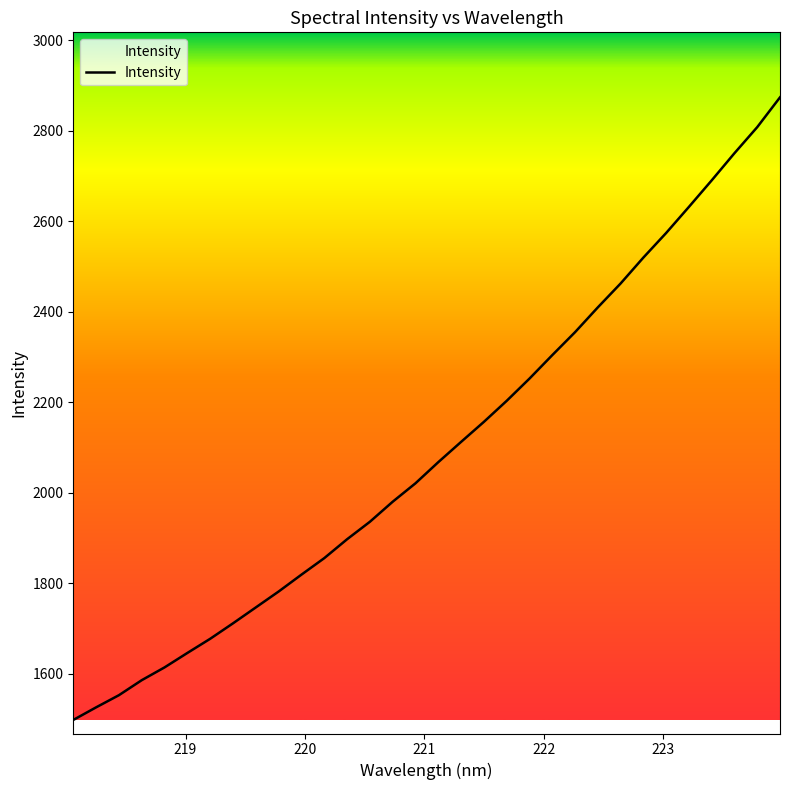

What is the difference between the maximum and minimum values?

1376.0